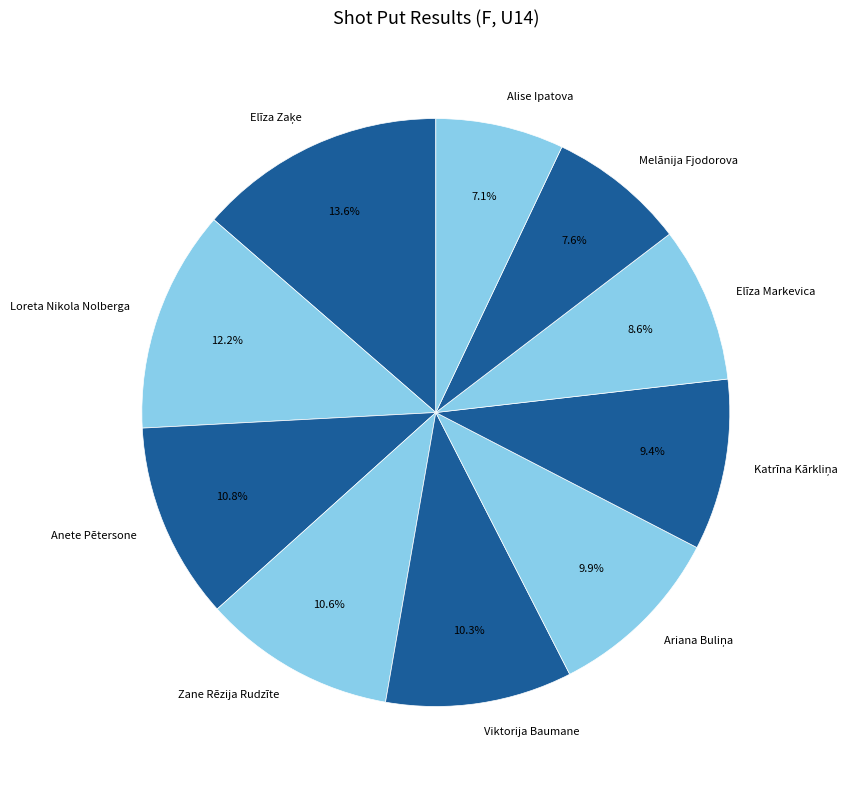

The Alise Ipatova slice represents 22% of the pie. True or false?

False